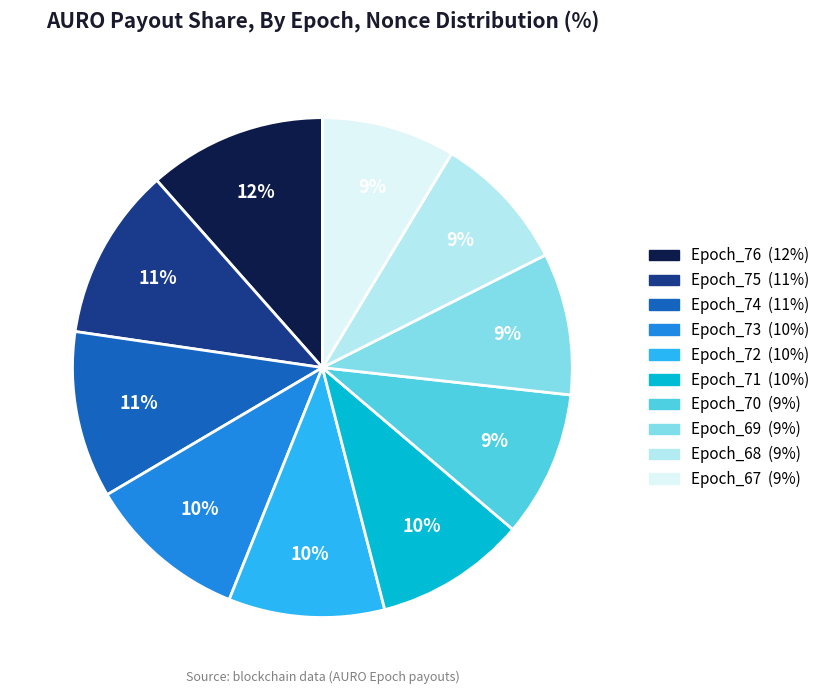

Is there any slice that represents more than half of the pie?

No